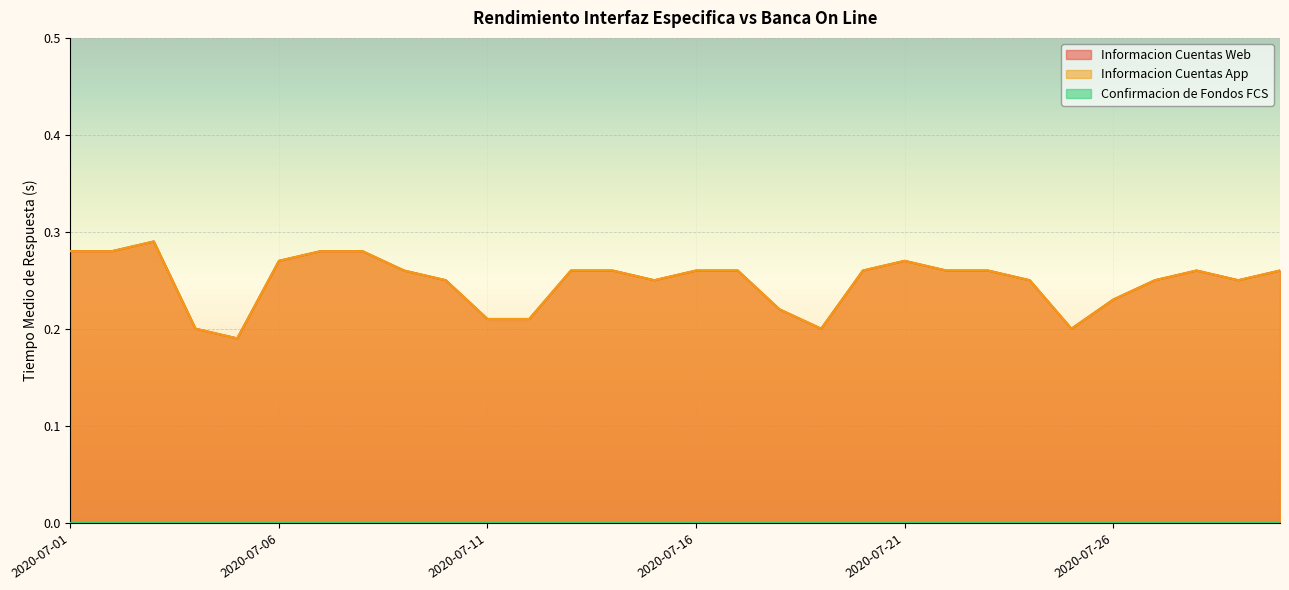

The Informacion Cuentas Web series shows 0.3 at 2020-07-13. True or false?

True